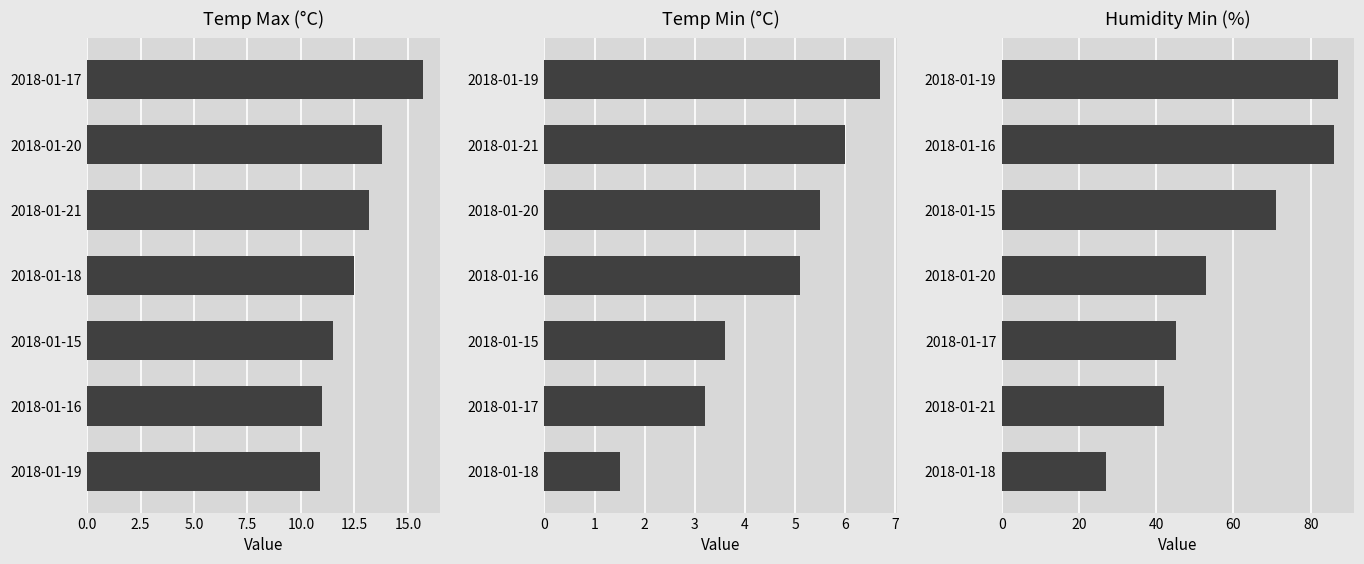

What is the maximum value for Humidity Min?

87.0